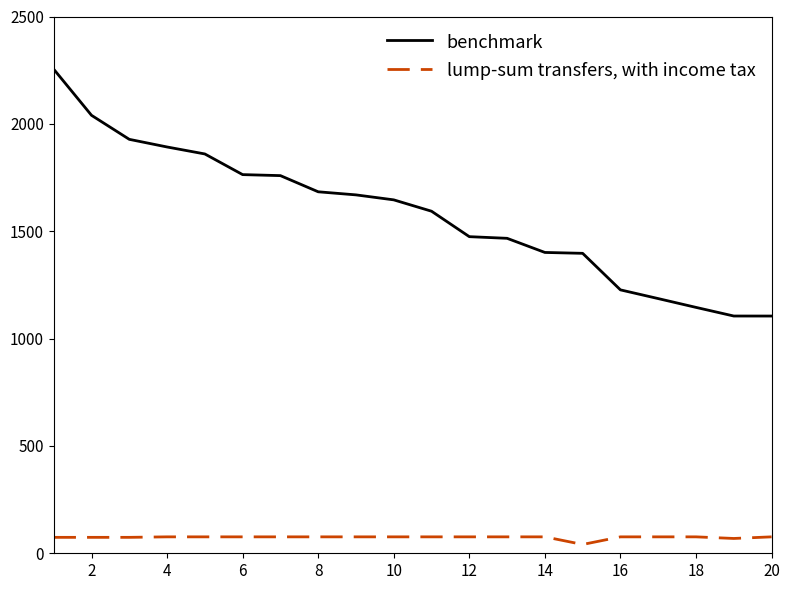

Rank the series by their average value, from highest to lowest.

benchmark, lump-sum transfers, with income tax